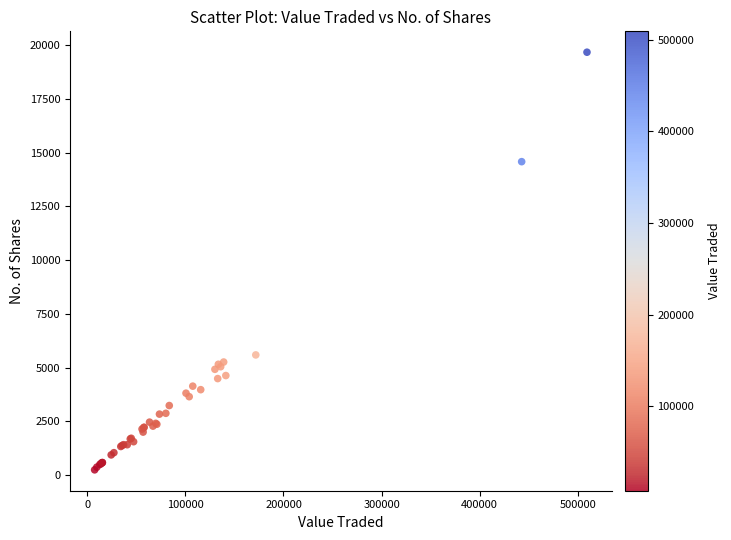

What Y value in the scatter plot is closest to 9963?

5596